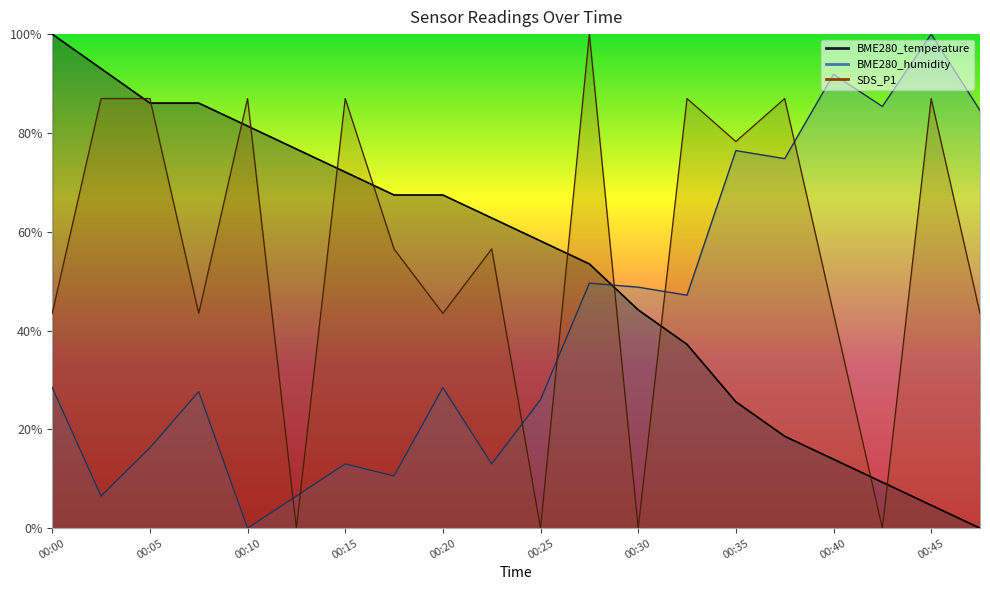

Reading left to right, list all the values displayed in this chart.

BME280_temperature: 00:00=1.0	00:03=0.9	00:05=0.9	00:08=0.9	00:10=0.8	00:13=0.8	00:15=0.7	00:18=0.7	00:20=0.7	00:23=0.6	00:25=0.6	00:27=0.5	00:30=0.4	00:32=0.4	00:35=0.3	00:37=0.2	00:40=0.1	00:42=0.1	00:45=0.0	00:47=0.0
BME280_humidity: 00:00=0.3	00:03=0.1	00:05=0.2	00:08=0.3	00:10=0.0	00:13=0.1	00:15=0.1	00:18=0.1	00:20=0.3	00:23=0.1	00:25=0.3	00:27=0.5	00:30=0.5	00:32=0.5	00:35=0.8	00:37=0.7	00:40=0.9	00:42=0.9	00:45=1.0	00:47=0.8
SDS_P1: 00:00=0.4	00:03=0.9	00:05=0.9	00:08=0.4	00:10=0.9	00:13=0.0	00:15=0.9	00:18=0.6	00:20=0.4	00:23=0.6	00:25=0.0	00:27=1.0	00:30=0.0	00:32=0.9	00:35=0.8	00:37=0.9	00:40=0.4	00:42=0.0	00:45=0.9	00:47=0.4